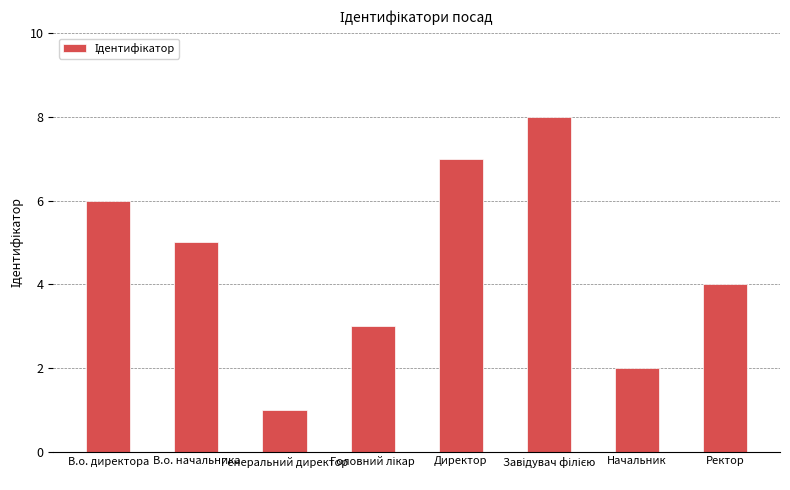

What is the difference between the maximum and minimum values?

7